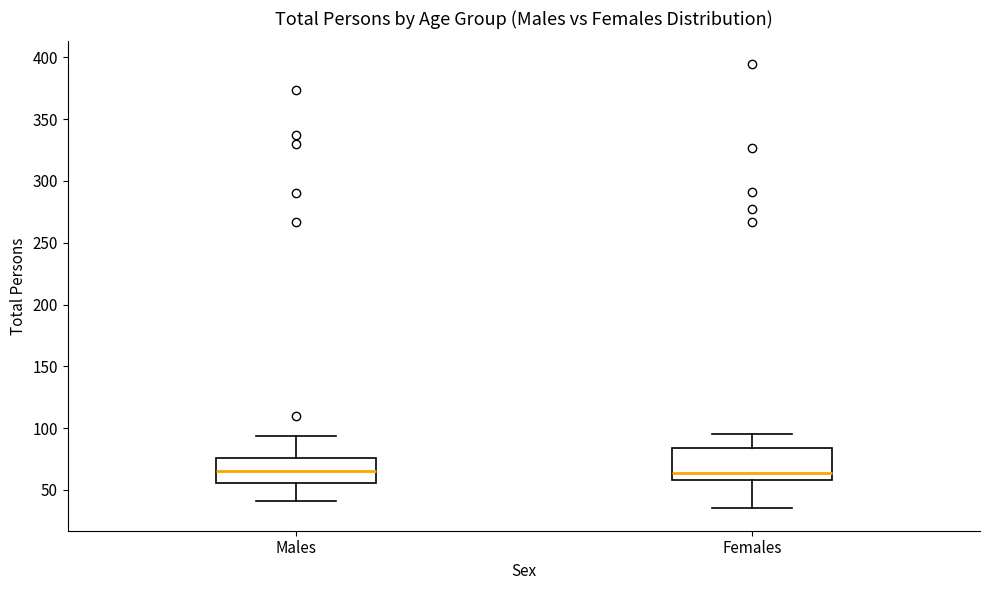

Reading left to right, read every box against the y-axis: the position of its median line, the range the box covers, and the ends of its whiskers. The values are not printed on the chart, so give them approximately, as read against the axis.

Males: median 65, box 55 to 75, whiskers 40 to 95
Females: median 65, box 60 to 85, whiskers 35 to 95